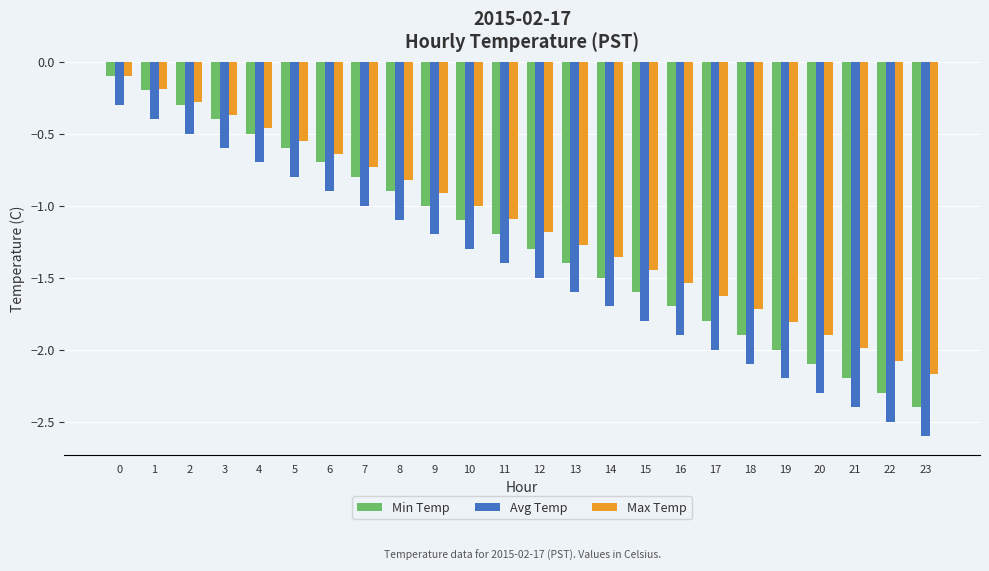

Which category has the lowest value in the Max Temp series?

23